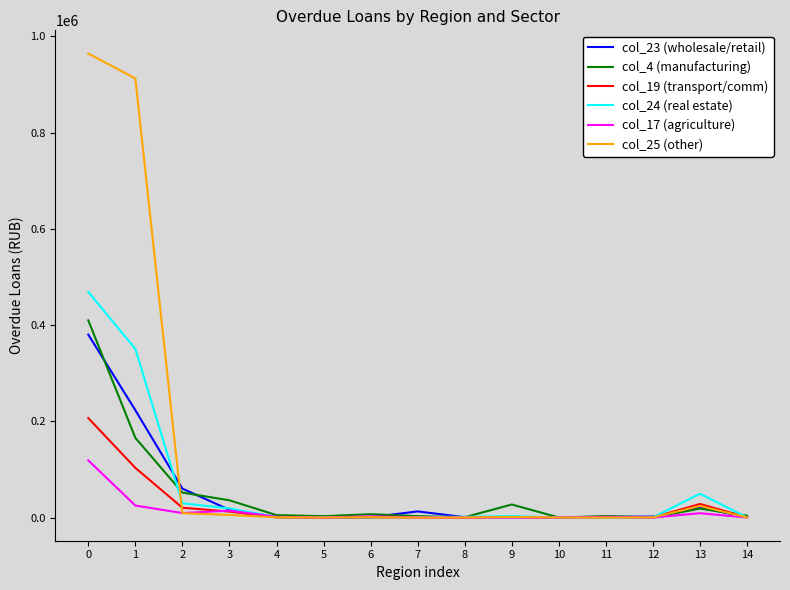

Which series has the largest total across all categories?

col_25 (other)